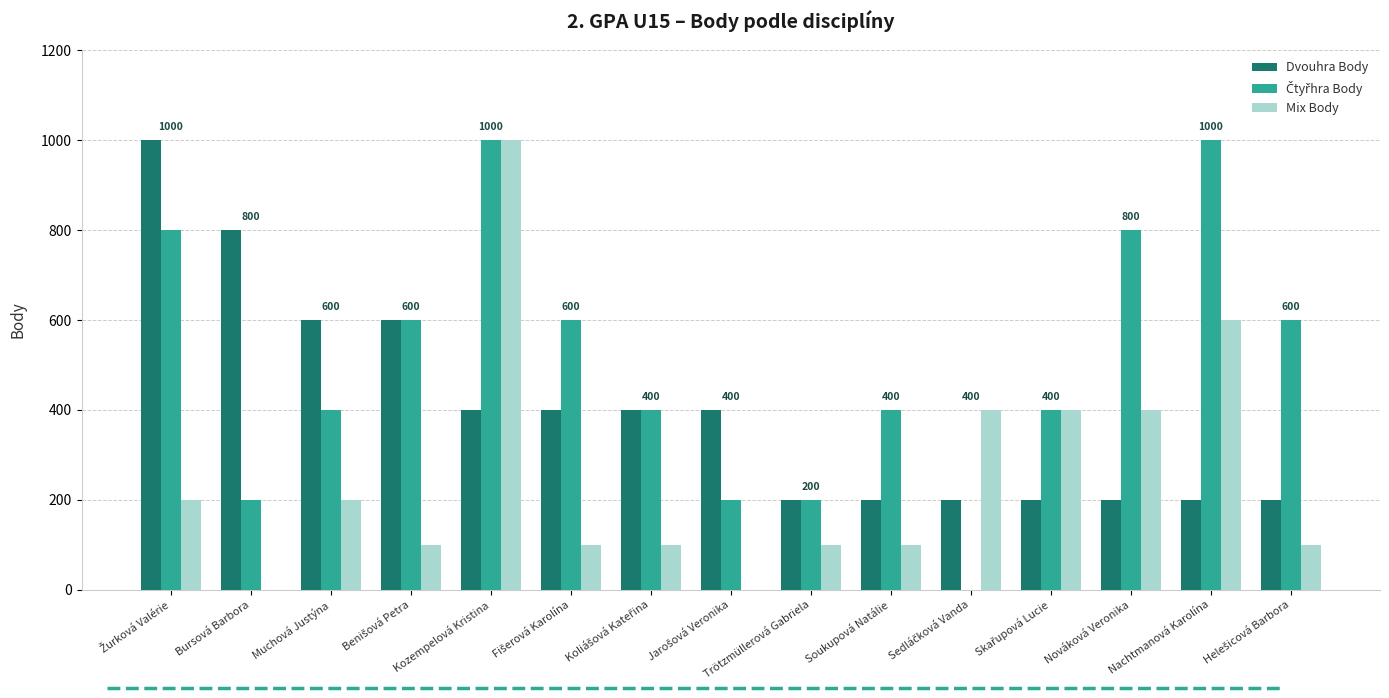

How many distinct data groups are displayed?

3